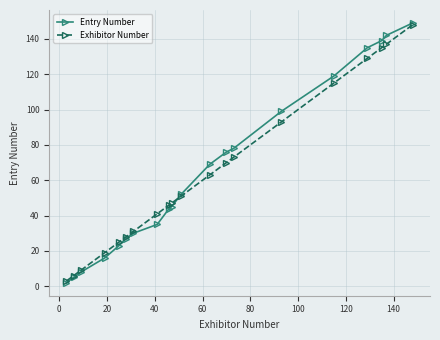

At how many categories does at least one series exceed 122?

4